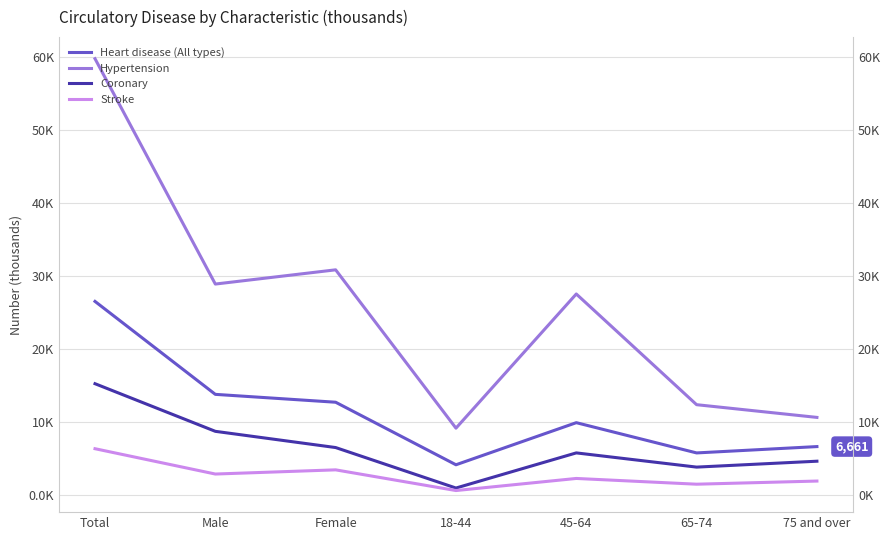

Where is Coronary nearest to the value 8130?

Male